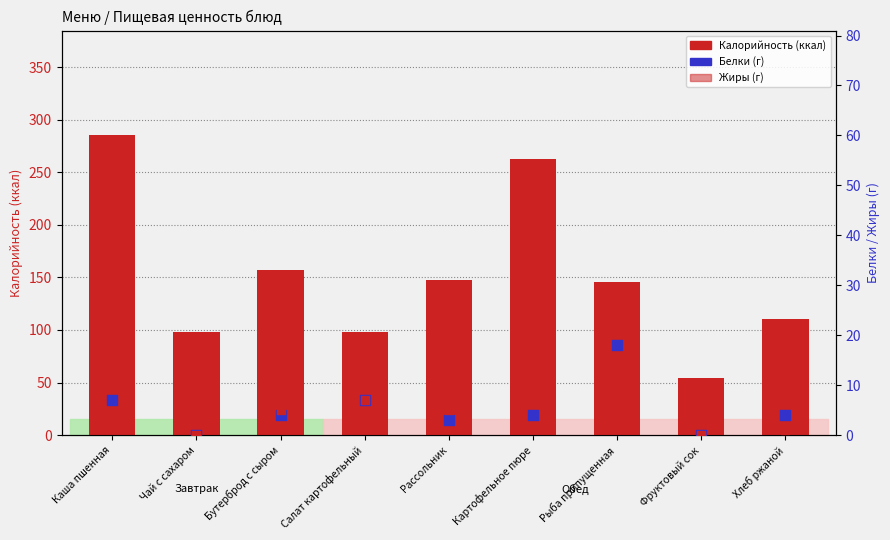

Is the value of Жиры (г) at Хлеб ржаной greater than the value of Белки (г) at Чай с сахаром?

Yes